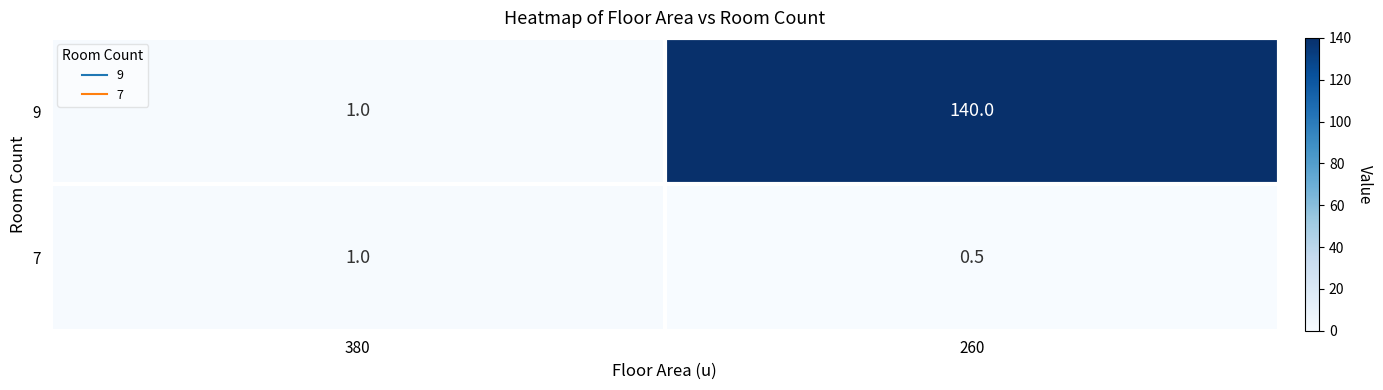

What is the spread (max minus min) of values at 260?

139.5